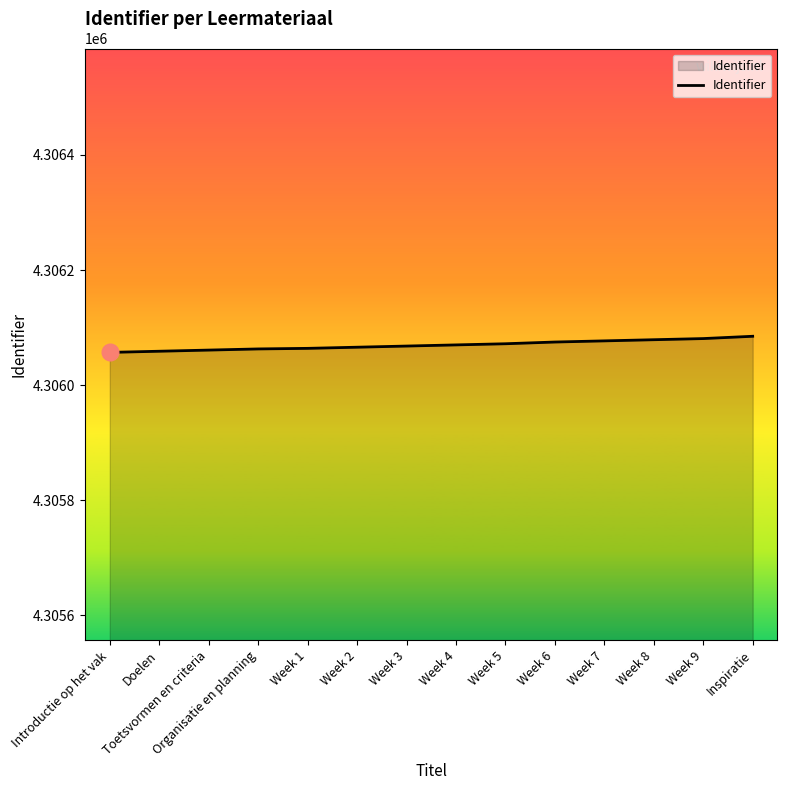

The chart shows a value of 6548021 at Doelen. True or false?

False